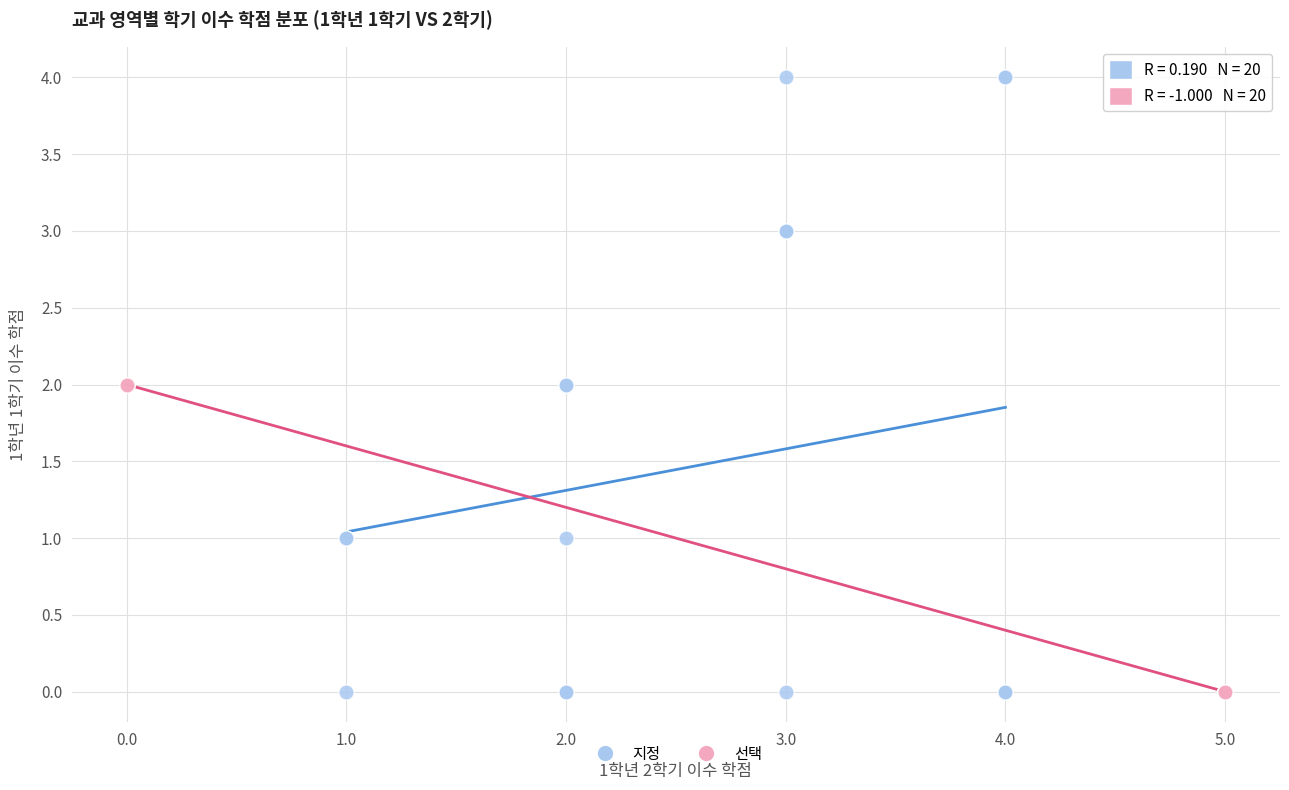

Which series has the largest Y range (max minus min)?

지정